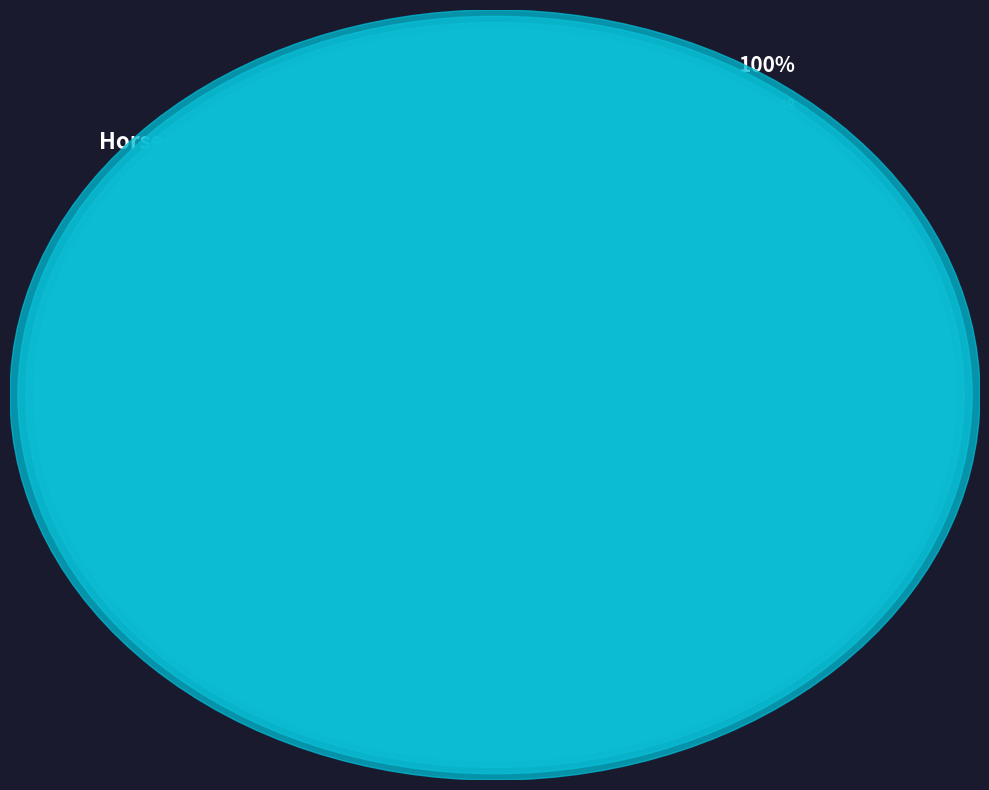

Does 5 account for over 50% of the chart?

No